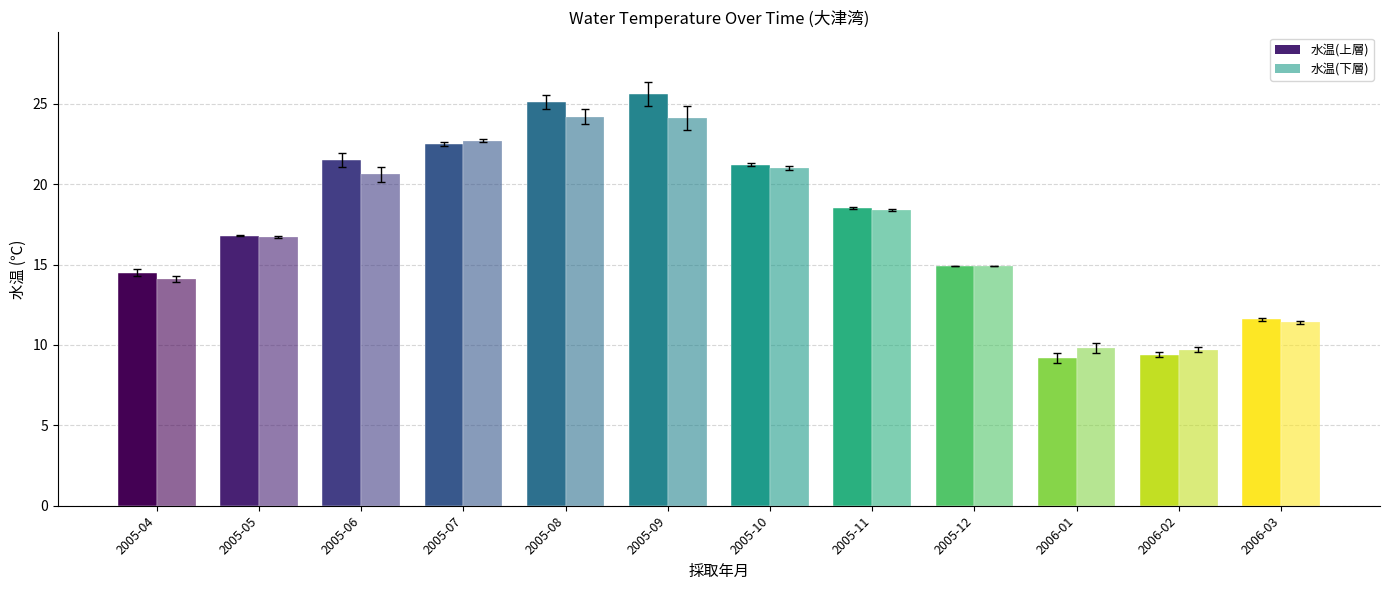

Count the number of data series in this chart.

2